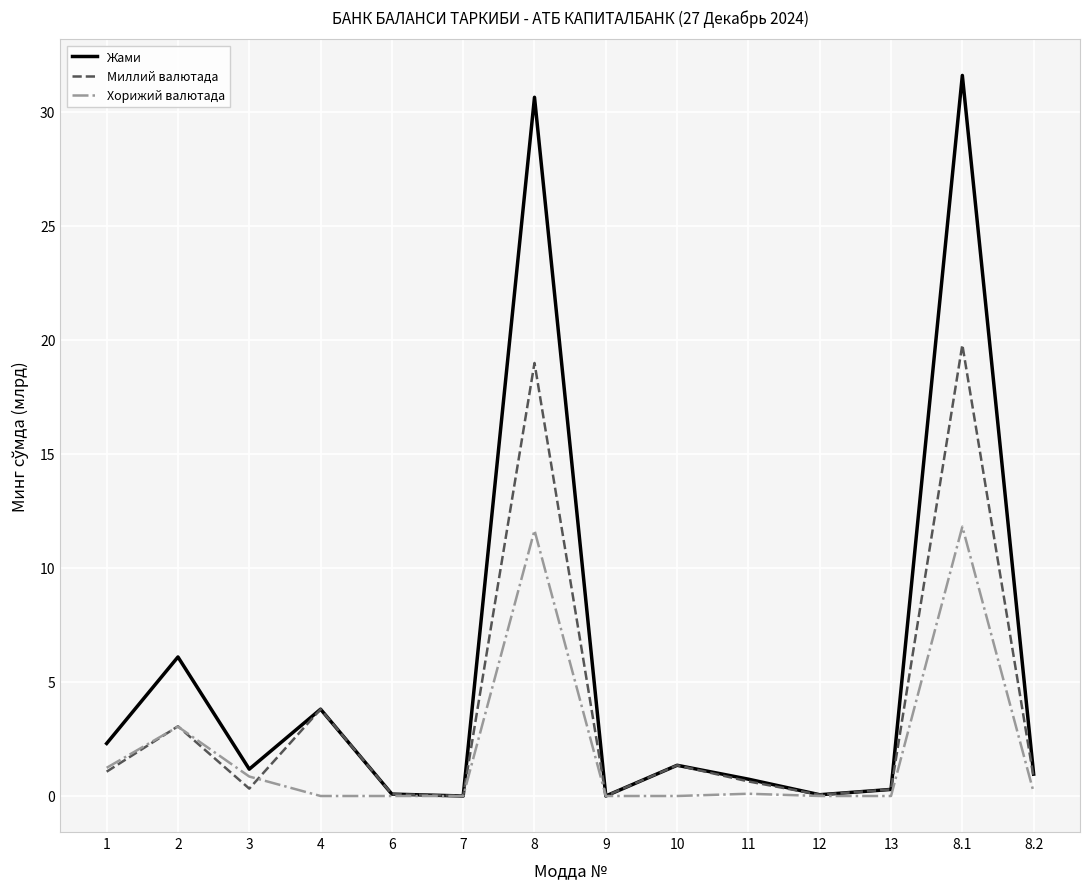

What is the average value of the Хорижий валютада series?

2.1